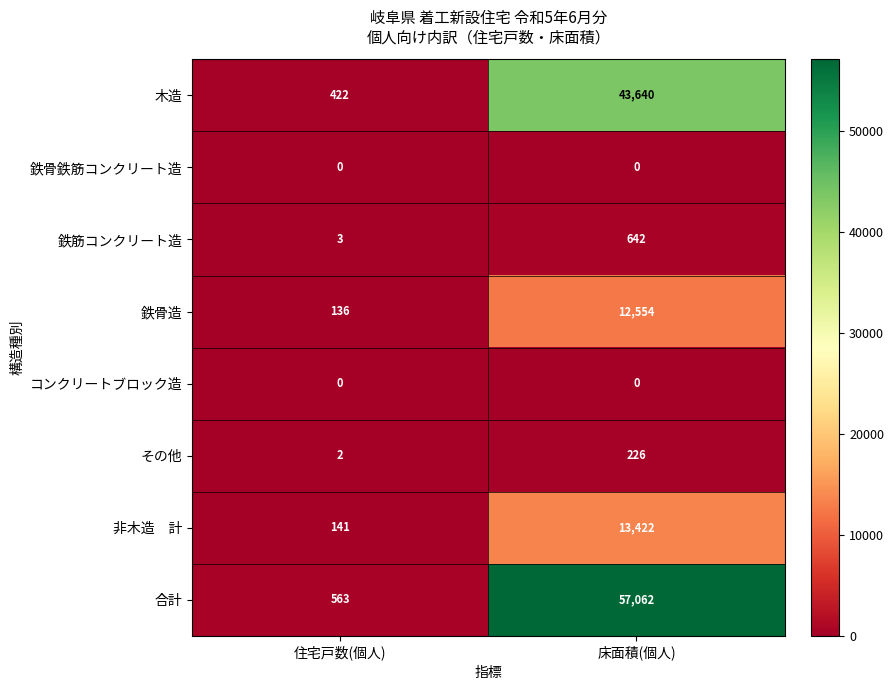

Which label corresponds to the largest value in the chart?

床面積(個人)